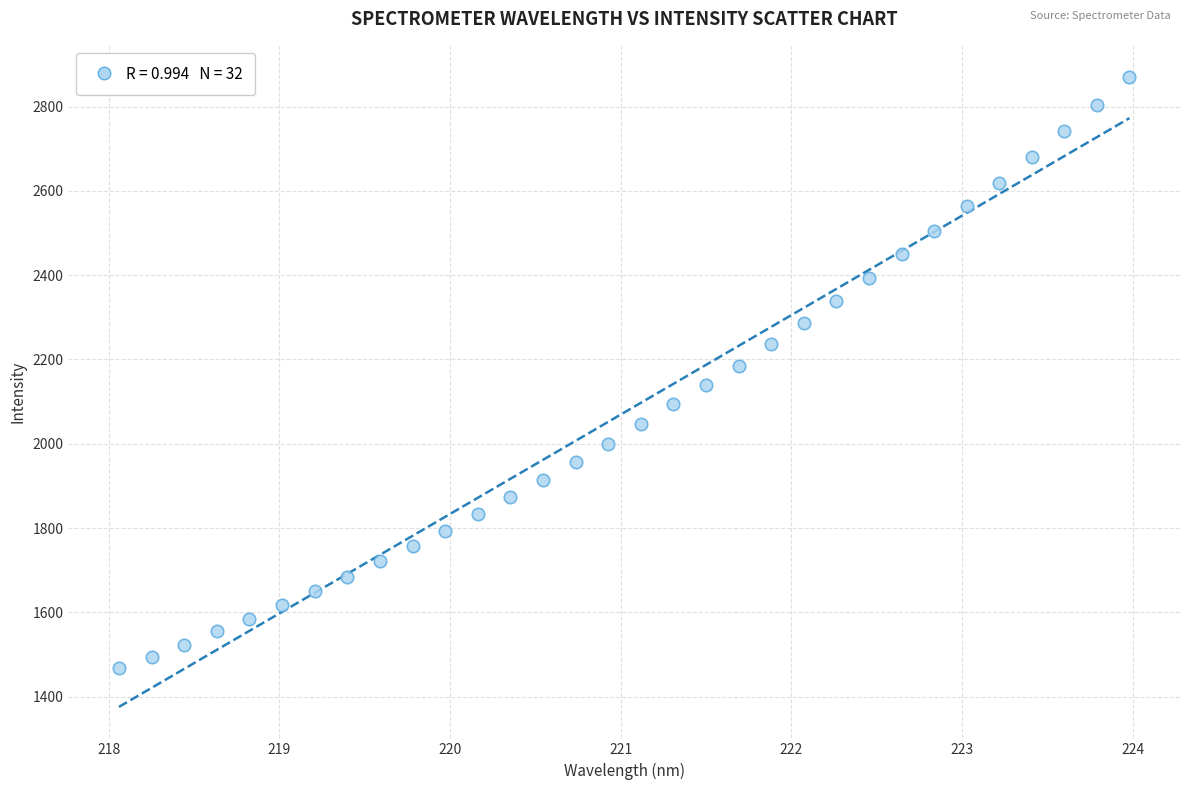

What is the range of X values (max minus min)?

5.9